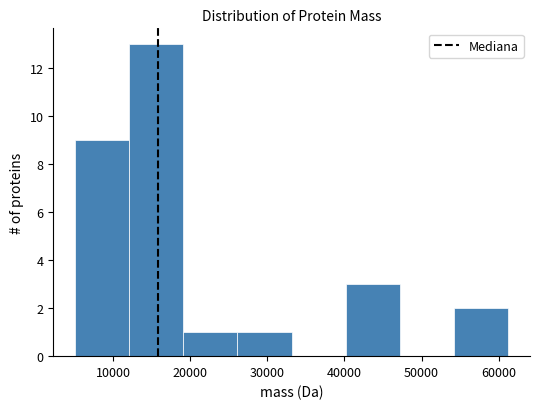

Which range on the x-axis has the tallest bar?

12000 to 19000